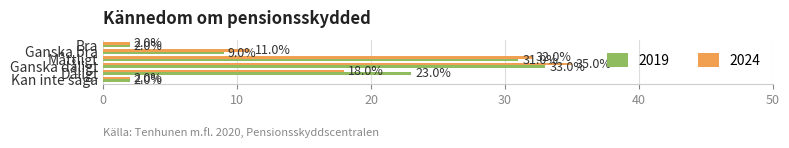

What are all the series names shown in the legend?

2019, 2024